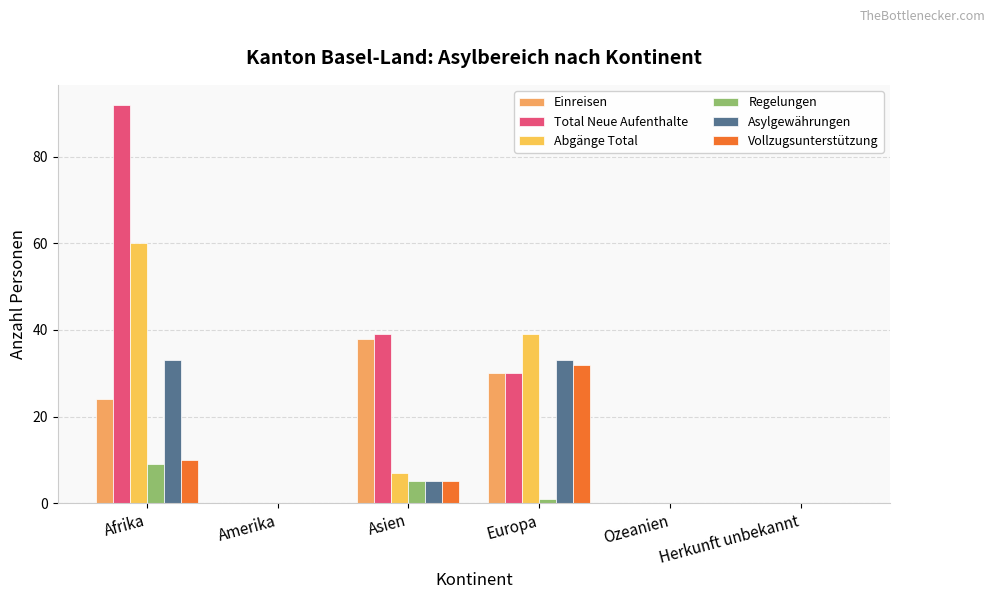

How many data points does each series have?

6